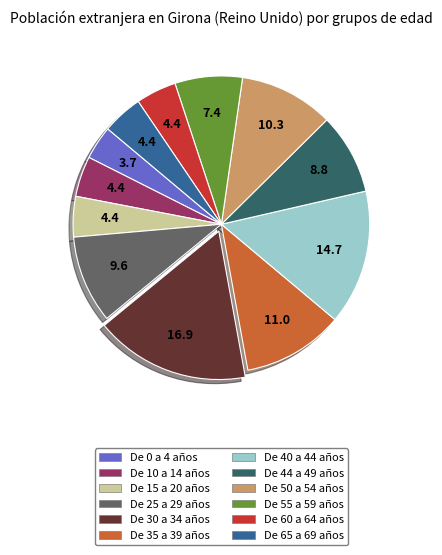

Which slice is the largest?

De 30 a 34 años